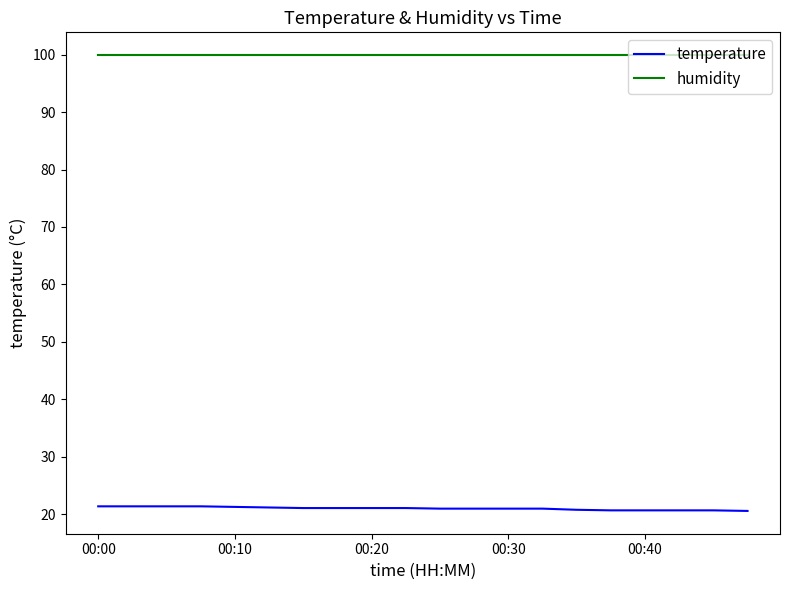

What is the maximum value shown in the chart?

99.9